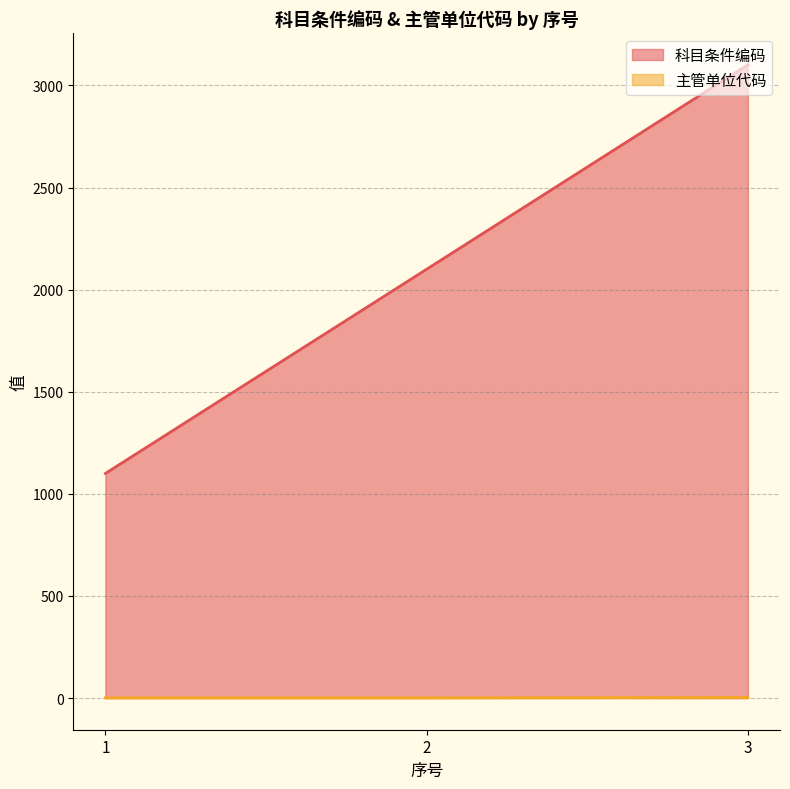

Which has a higher value, 3 or 1?

3